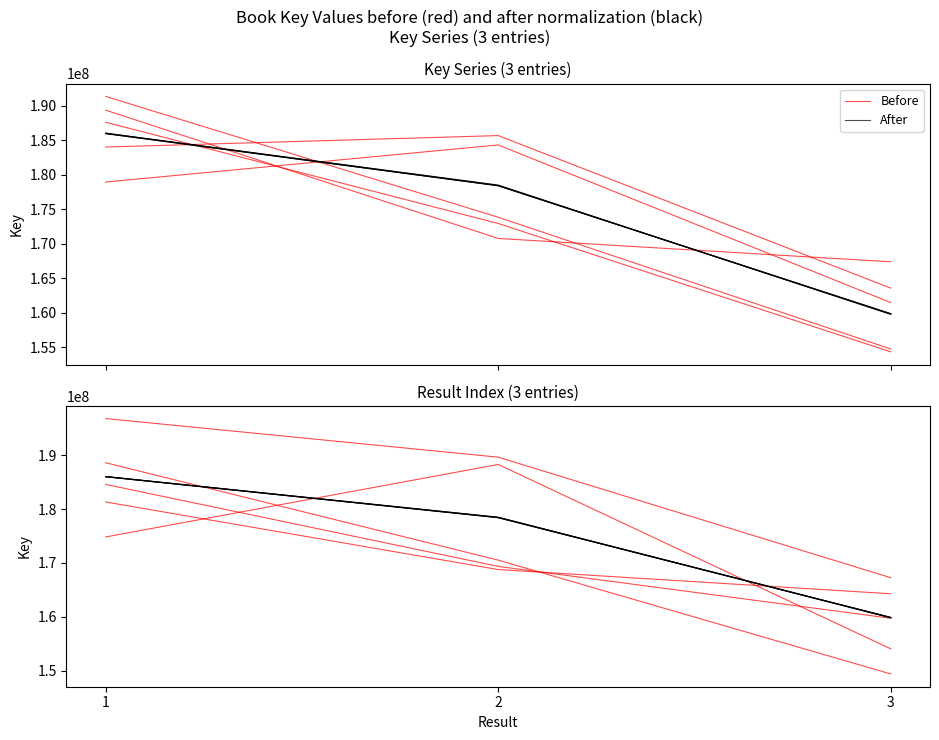

What is the value of the After point at the 2nd from the left?

178417495.1